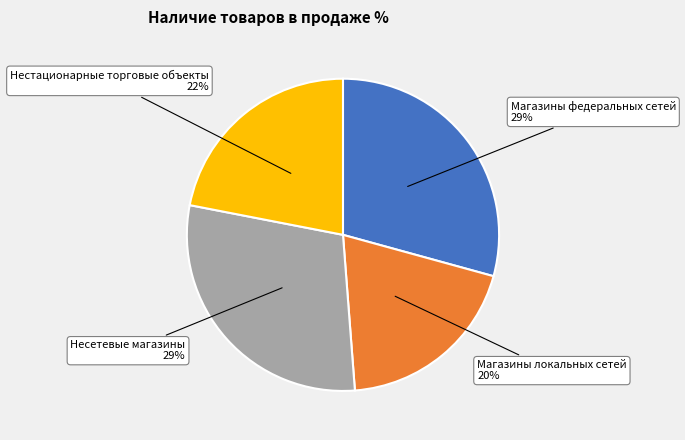

To the nearest percent, what is the combined percentage of Несетевые магазины and Нестационарные торговые объекты?

51%